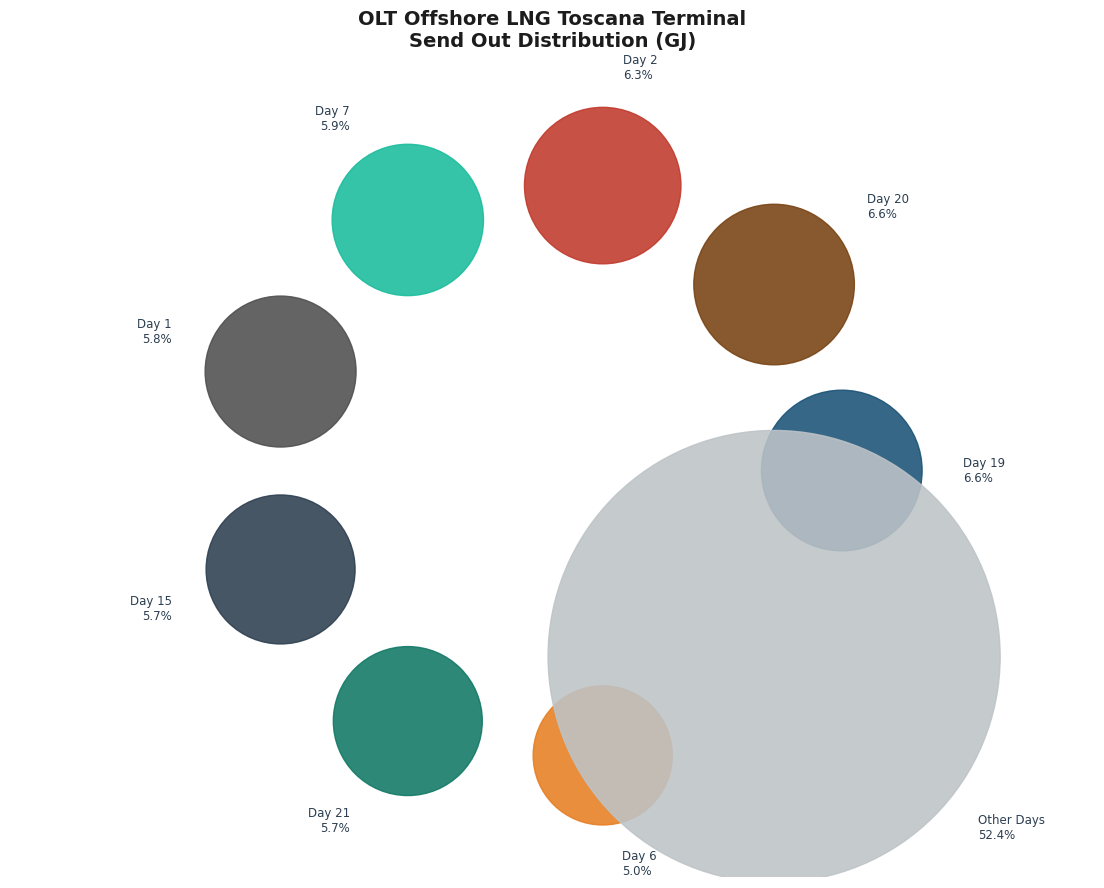

Do Day 5 and Day 2 together represent more than half of the pie?

No